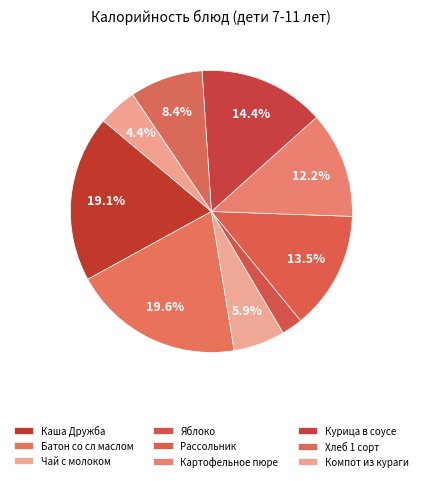

What is the ratio of the value at Картофельное пюре to the value at Яблоко?

5.1